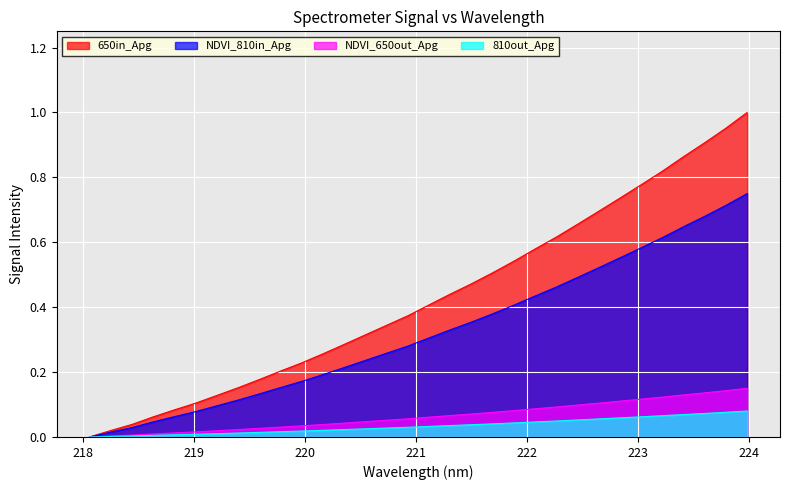

True or false: there are more than 0 points higher than both neighbors.

False